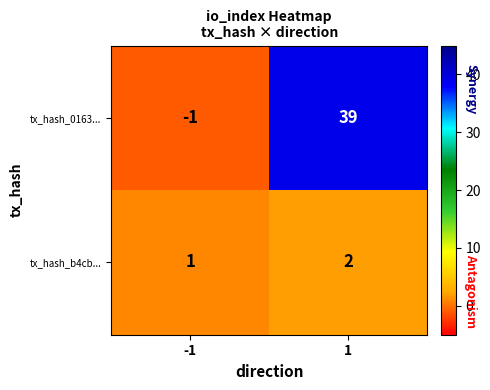

How many negative values does the tx_hash_0163... series have?

1